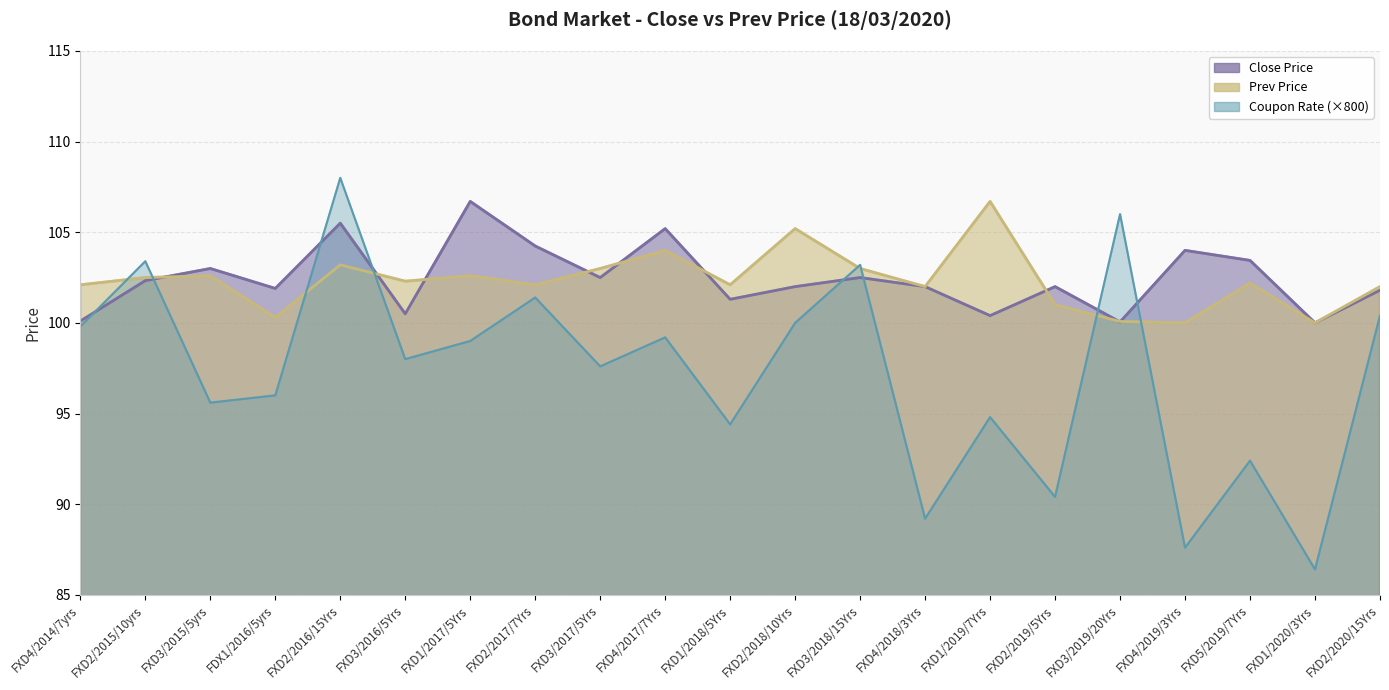

Which label corresponds to the smallest value in the chart?

FXD1/2020/3Yrs